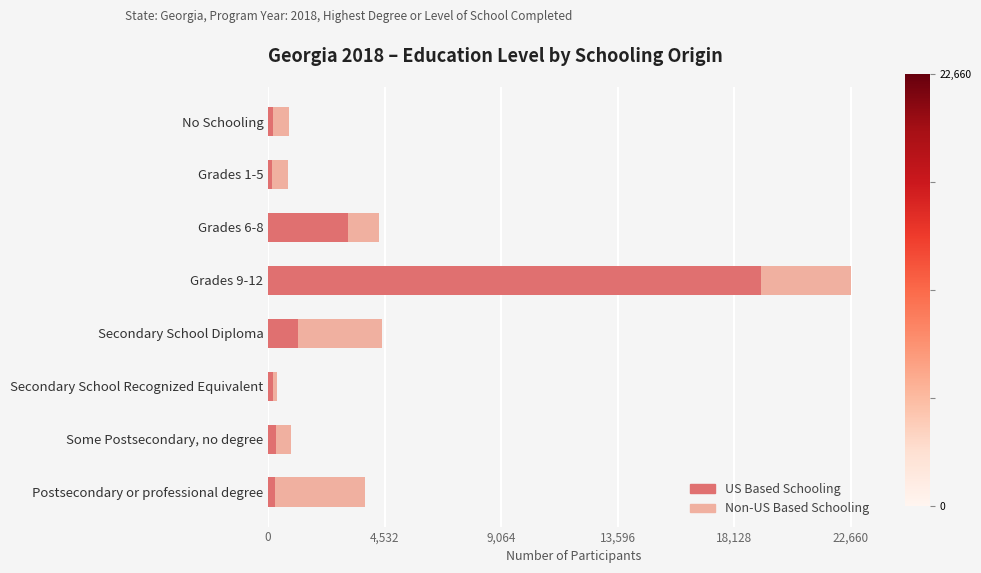

At which category is the sum across all series the highest?

Grades 9-12